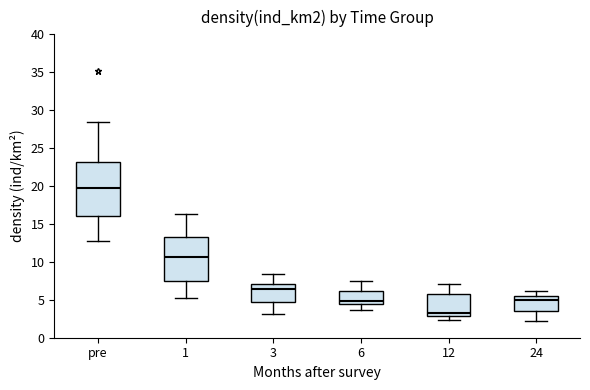

Which box is the tallest, from its lower edge to its upper edge?

pre